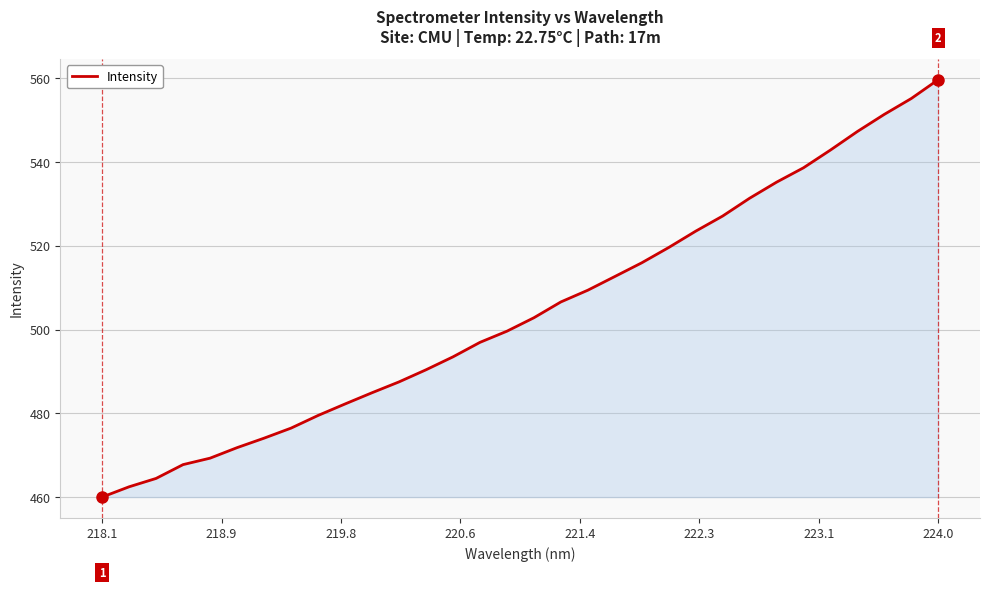

What is the smallest value displayed?

460.0